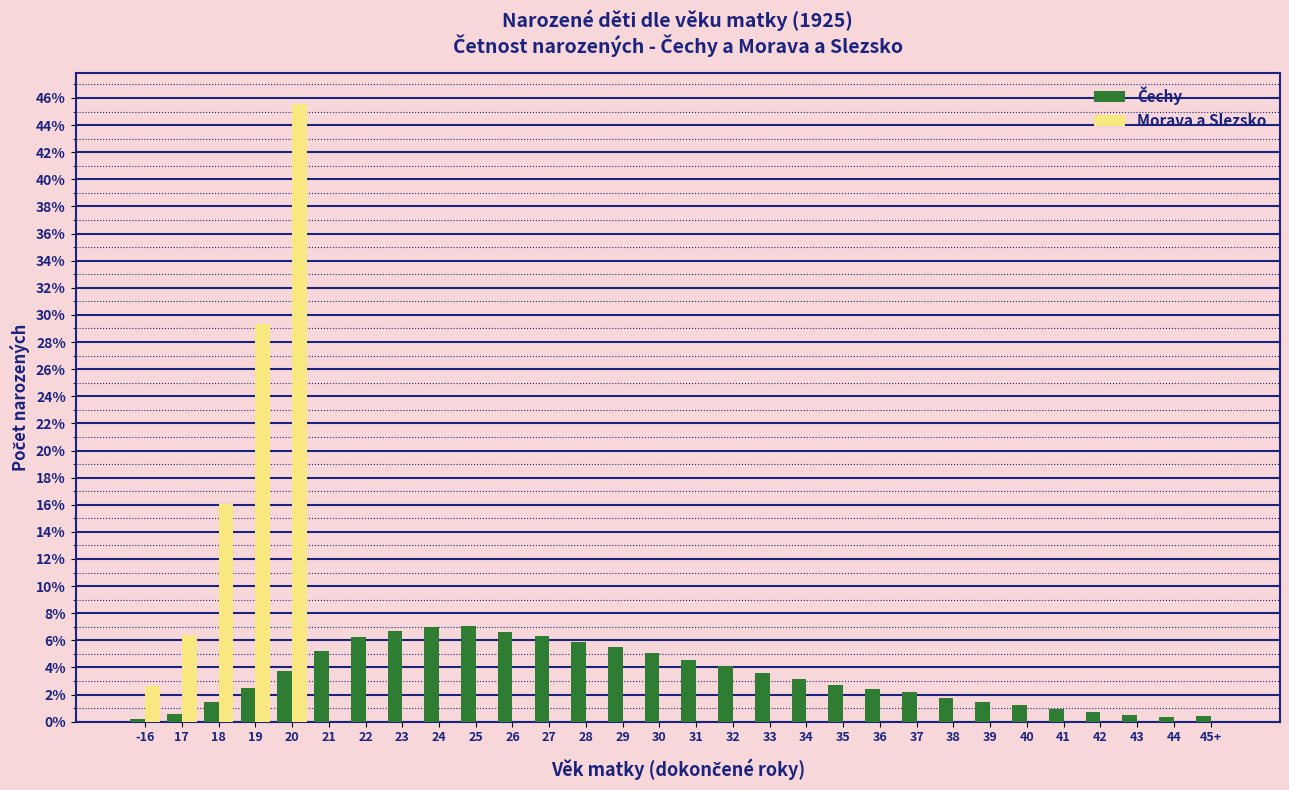

At which category does the chart reach its peak across all series?

20